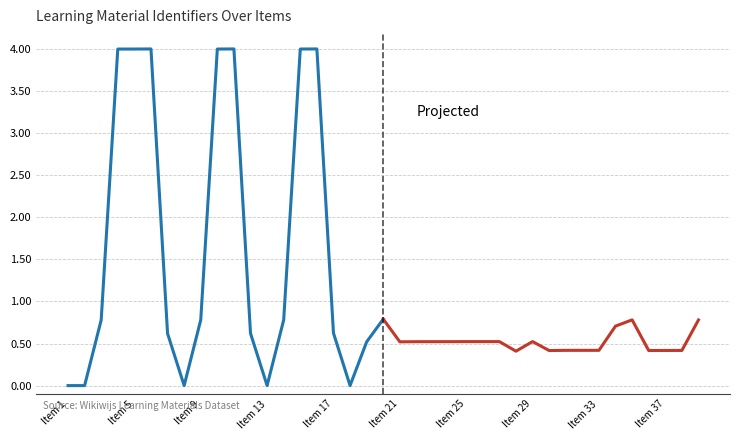

The value of Projected at Item 33 is 0.2. True or false?

False